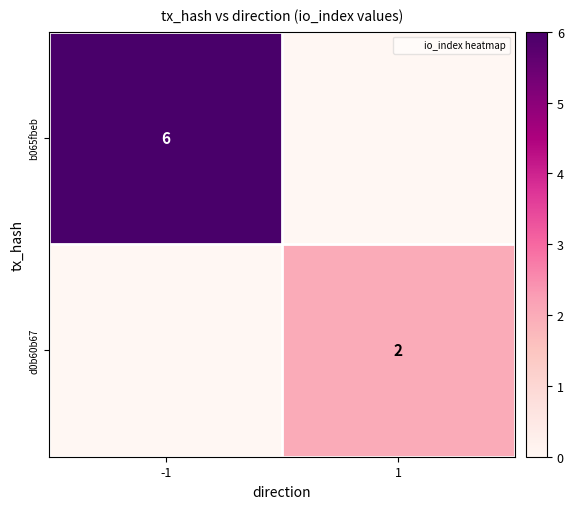

Is it true that d0b60b67 equals -1 at -1?

False